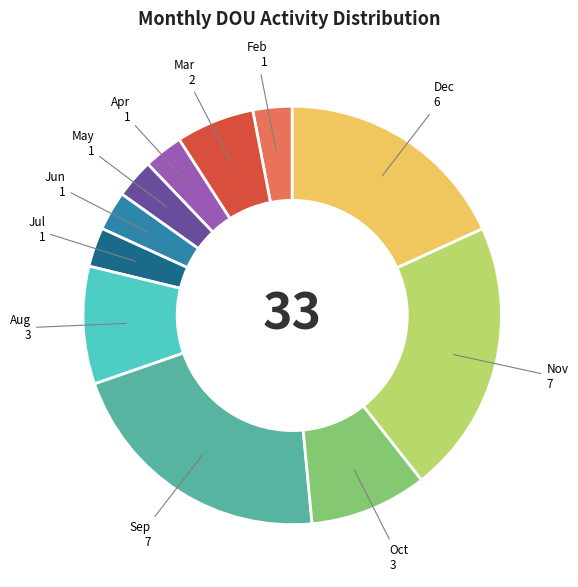

Is there any slice that represents more than half of the pie?

No